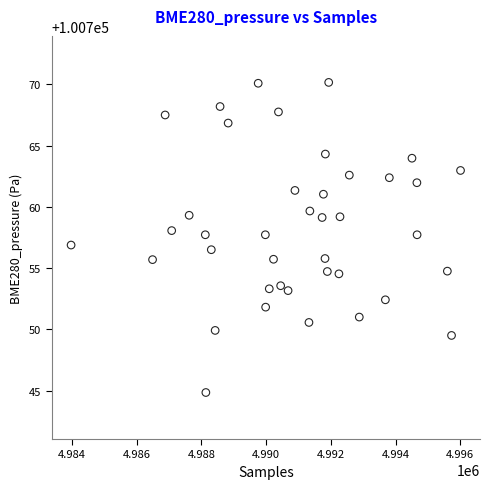

What is the range of X values (max minus min)?

12032.0